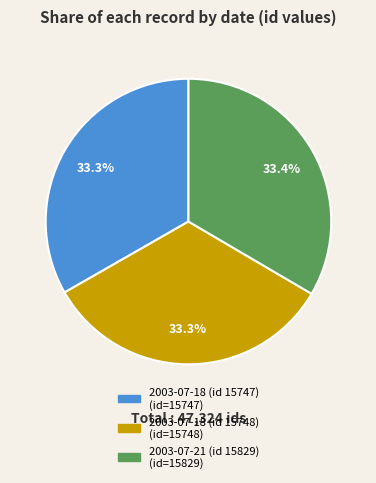

Is 2003-07-18 (id 15747) the majority of the pie?

No